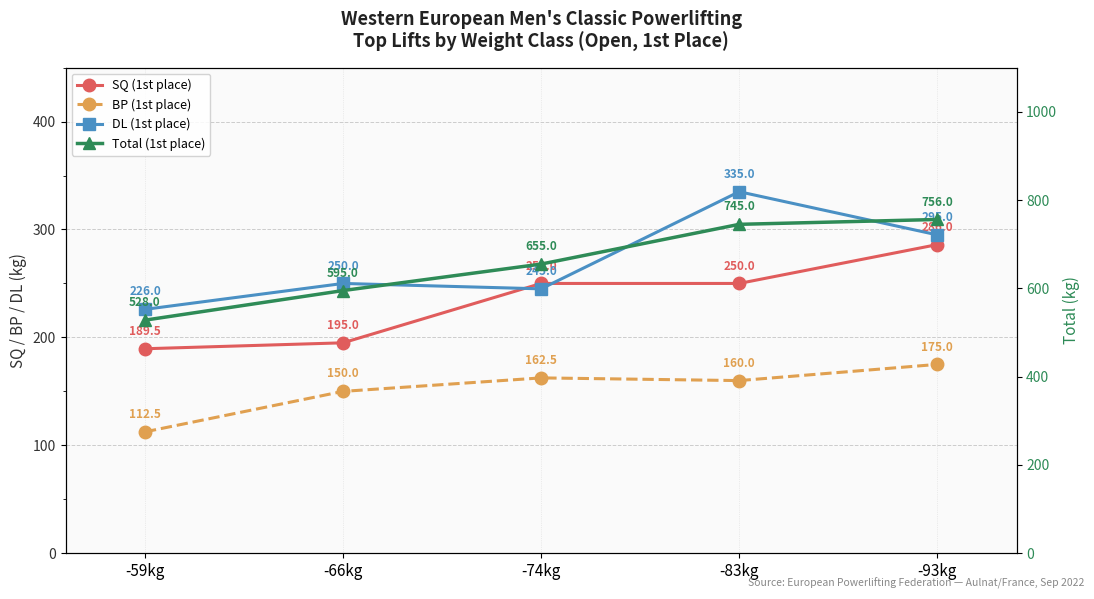

What is the value of the DL (1st place) point at the 2nd from the left?

250.0